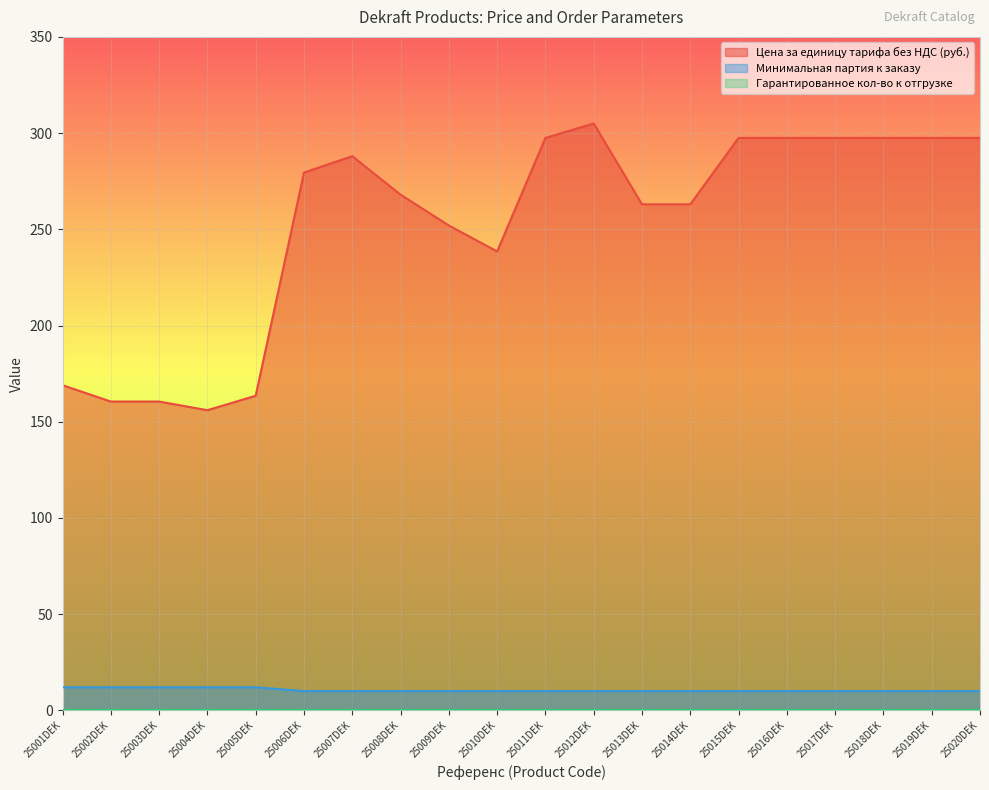

How many data points in Минимальная партия к заказу are above 10?

5